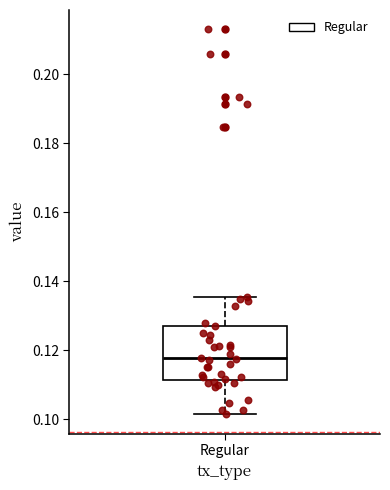

Read this box plot against the y-axis: the position of the median line, the range covered by the box, and the ends of both whiskers. The values are not printed on the chart, so give them approximately, as read against the axis.

median 0.118, box 0.112 to 0.128, whiskers 0.102 to 0.136